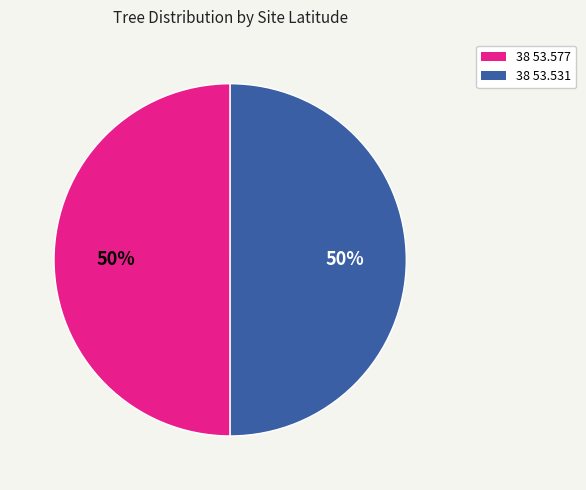

To the nearest percent, what is the combined percentage of 38 53.577 and 38 53.531?

100%